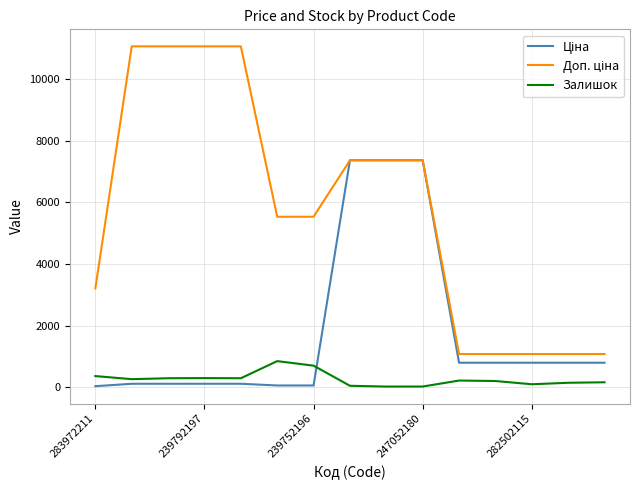

Does the chart have visible grid lines?

Yes